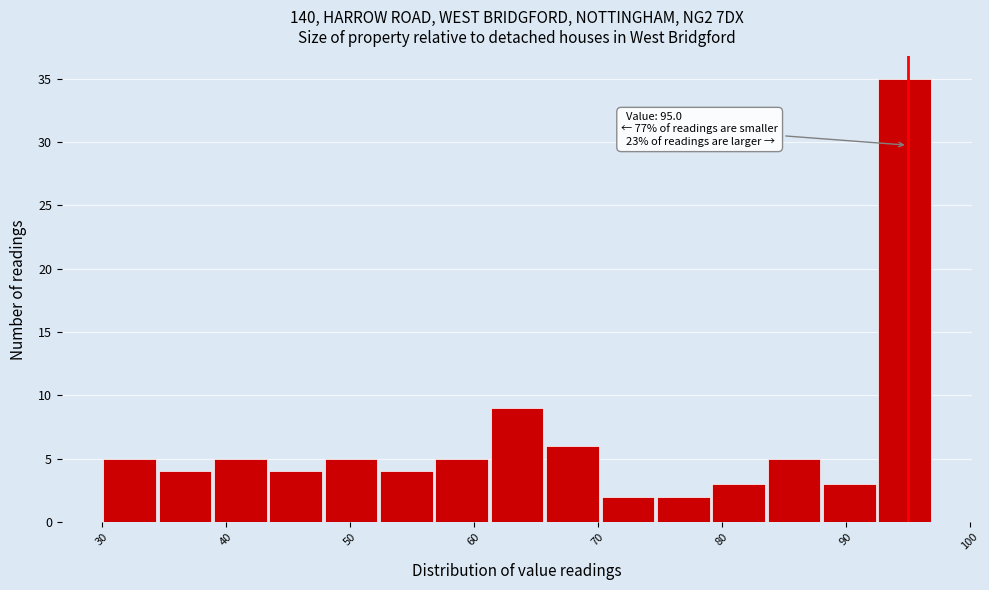

Over which range of the x-axis is the bar tallest?

93 to 97